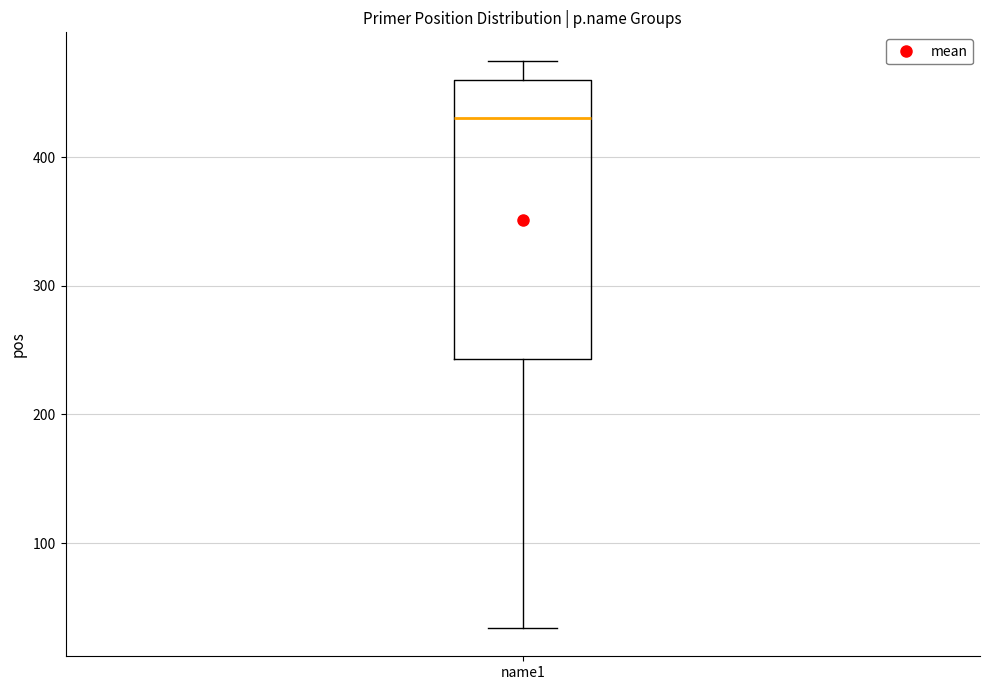

Transcribe this box plot: give where the median line is, the range the box spans, and where the two whiskers end, as read against the y-axis. The values are not printed on the chart, so give them approximately, as read against the axis.

median 430, box 240 to 460, whiskers 30 to 480